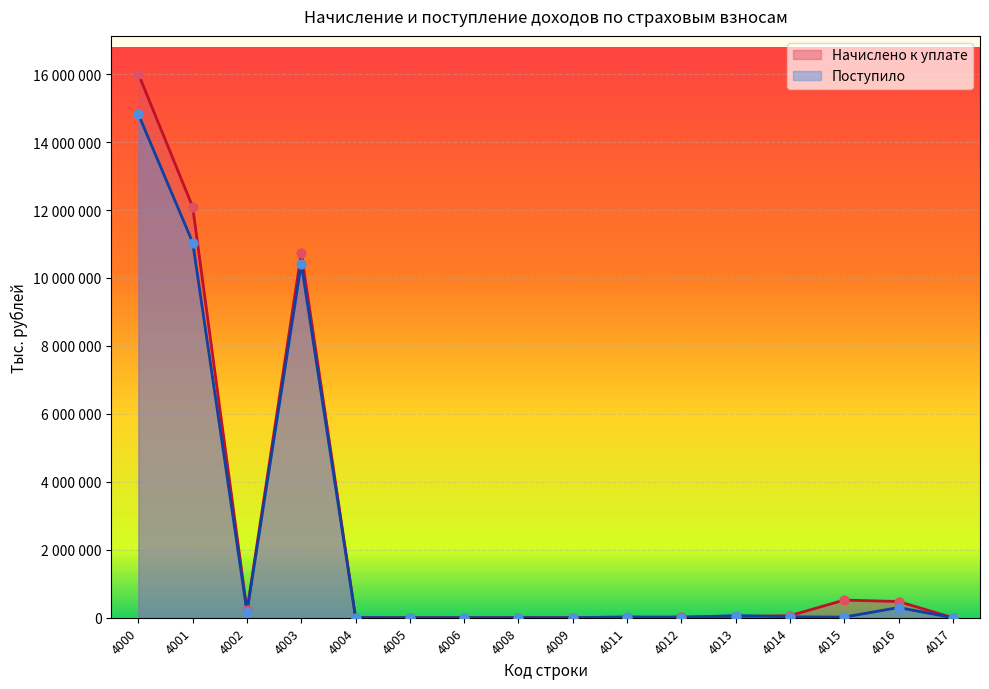

What are all the series names shown in the legend?

Начислено к уплате, Поступило